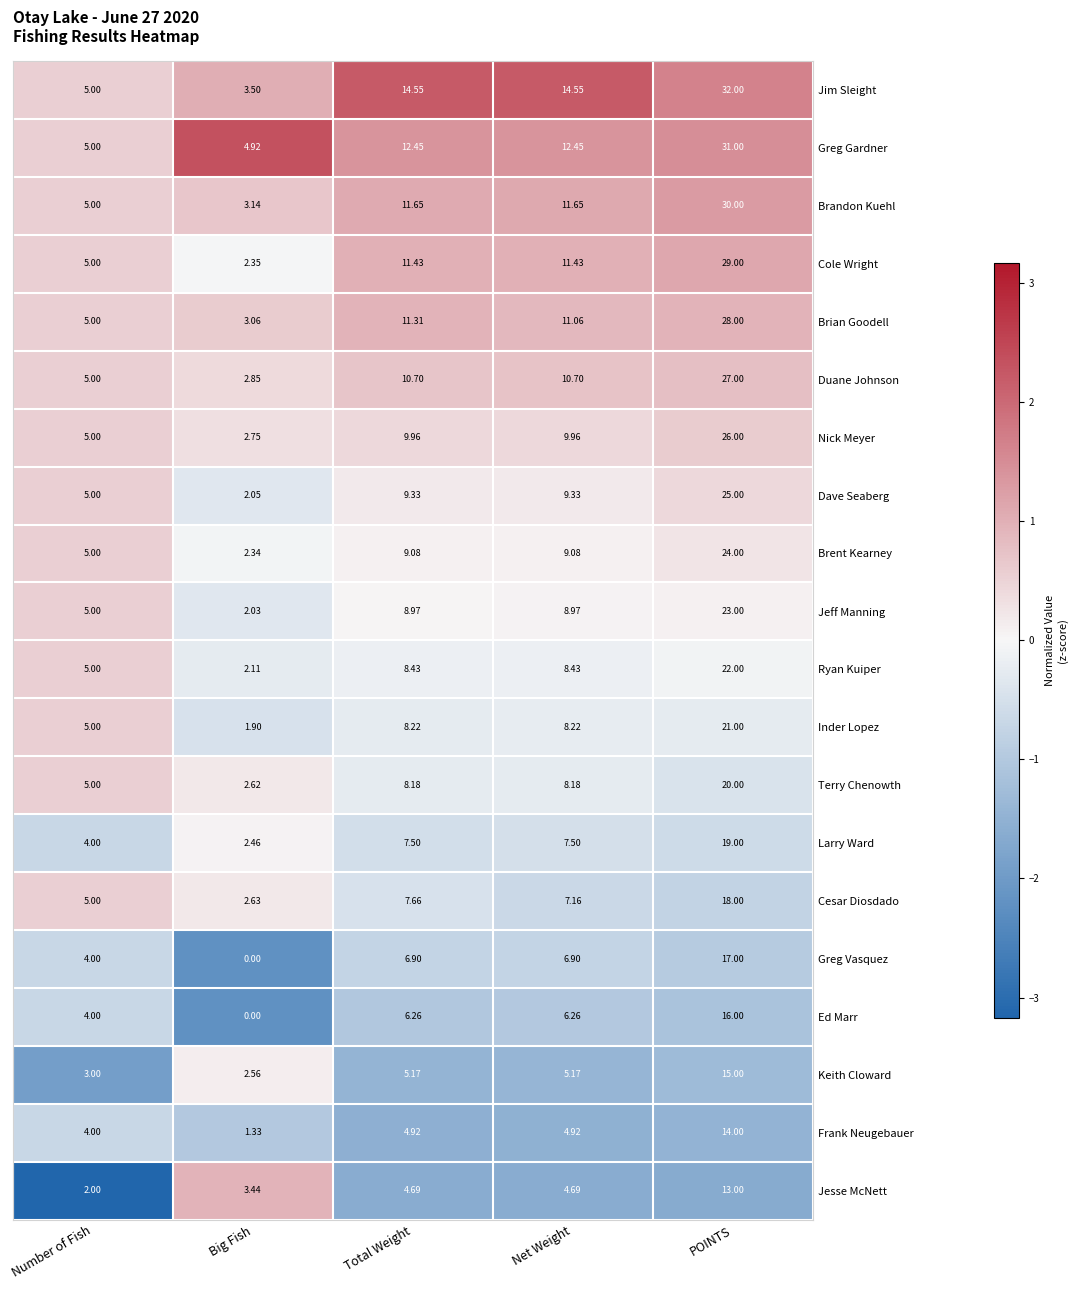

How many data points does each series have?

5